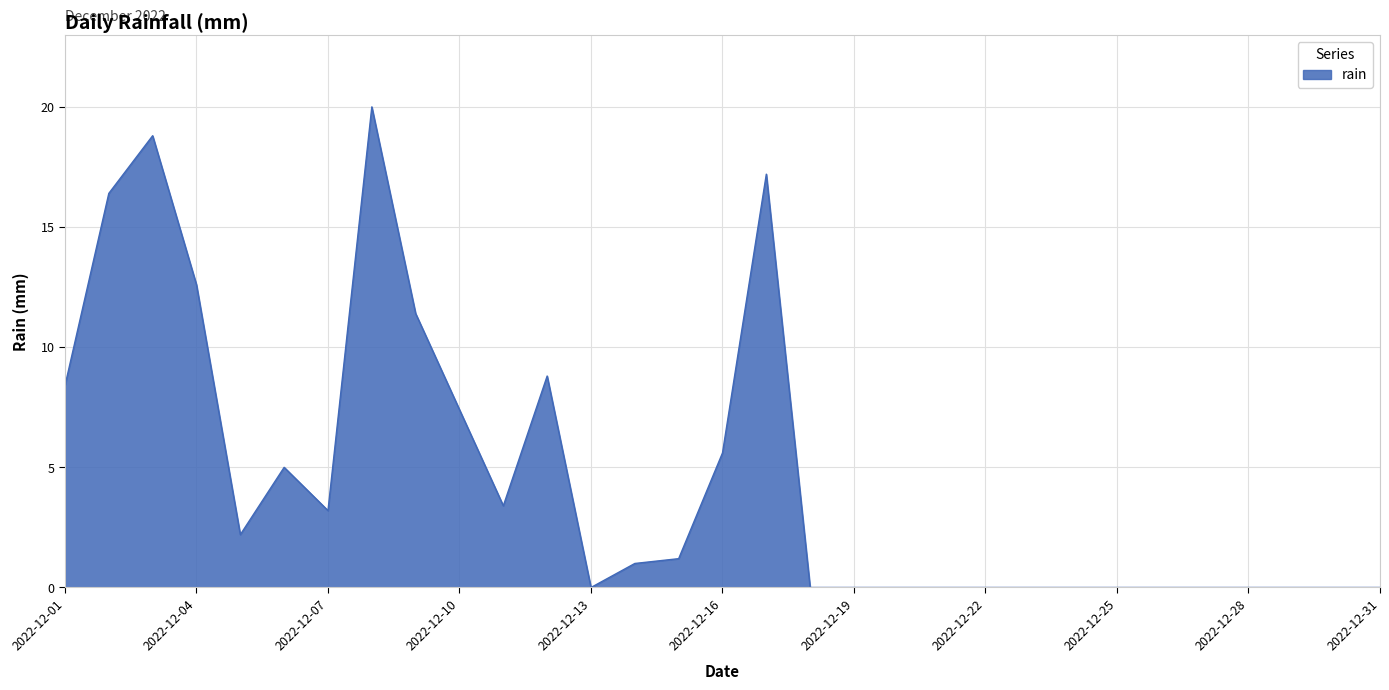

What is the greatest value displayed?

20.0